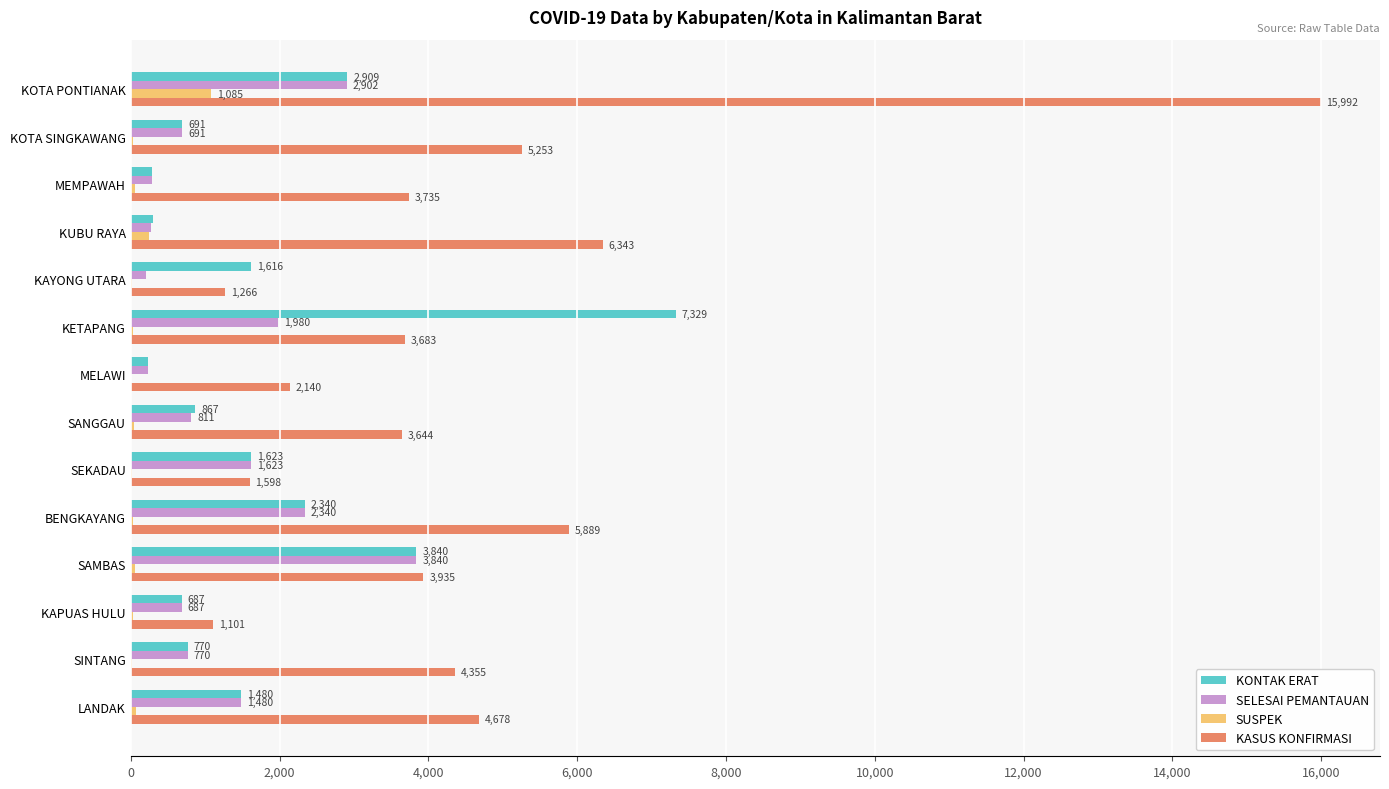

Is the value of SELESAI PEMANTAUAN at BENGKAYANG greater than the value of SUSPEK at SEKADAU?

Yes